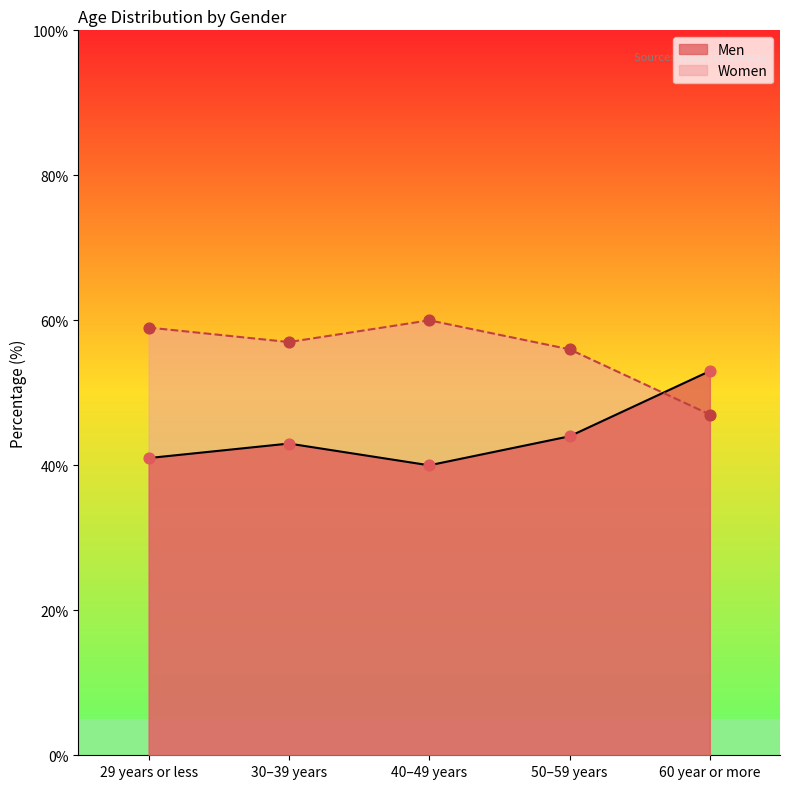

What are all the series names shown in the legend?

Men, Women